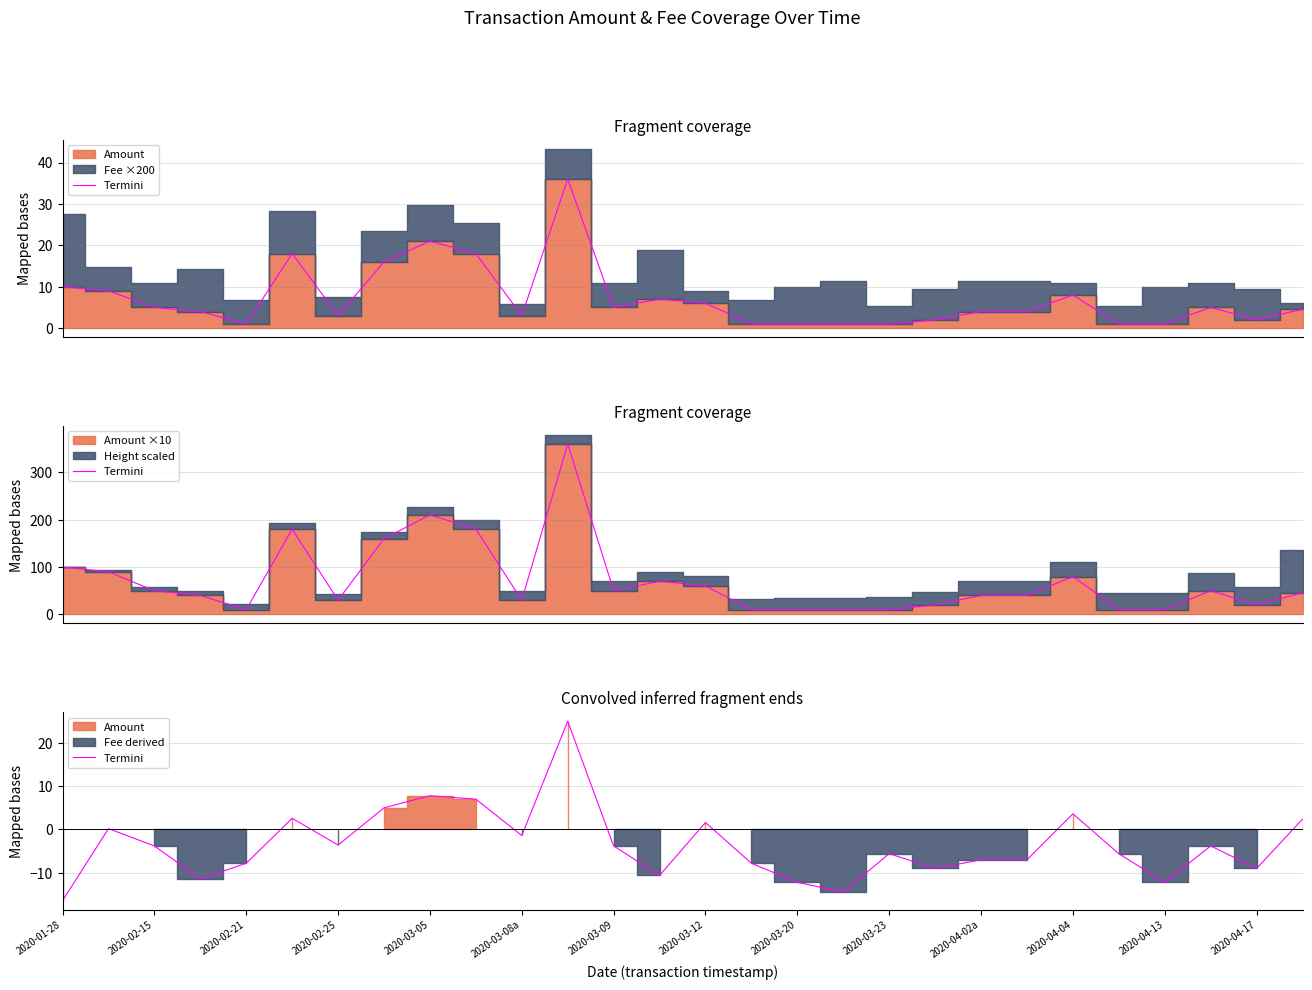

What is the value of the 15th point from the left?

1.6